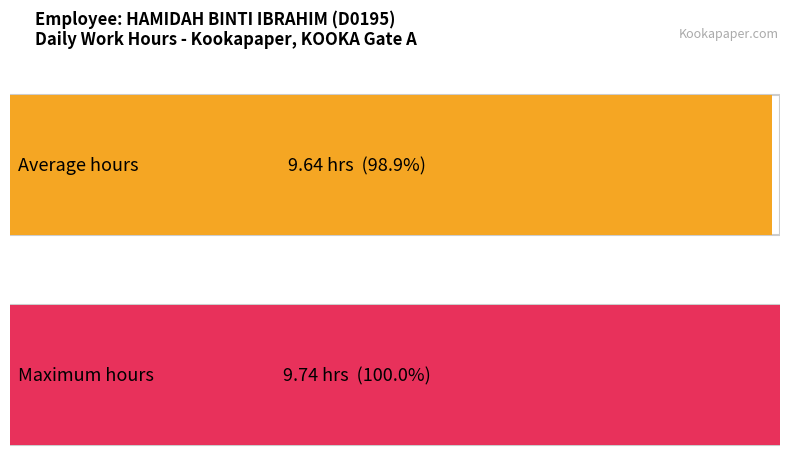

What is the greatest value displayed?

9.7